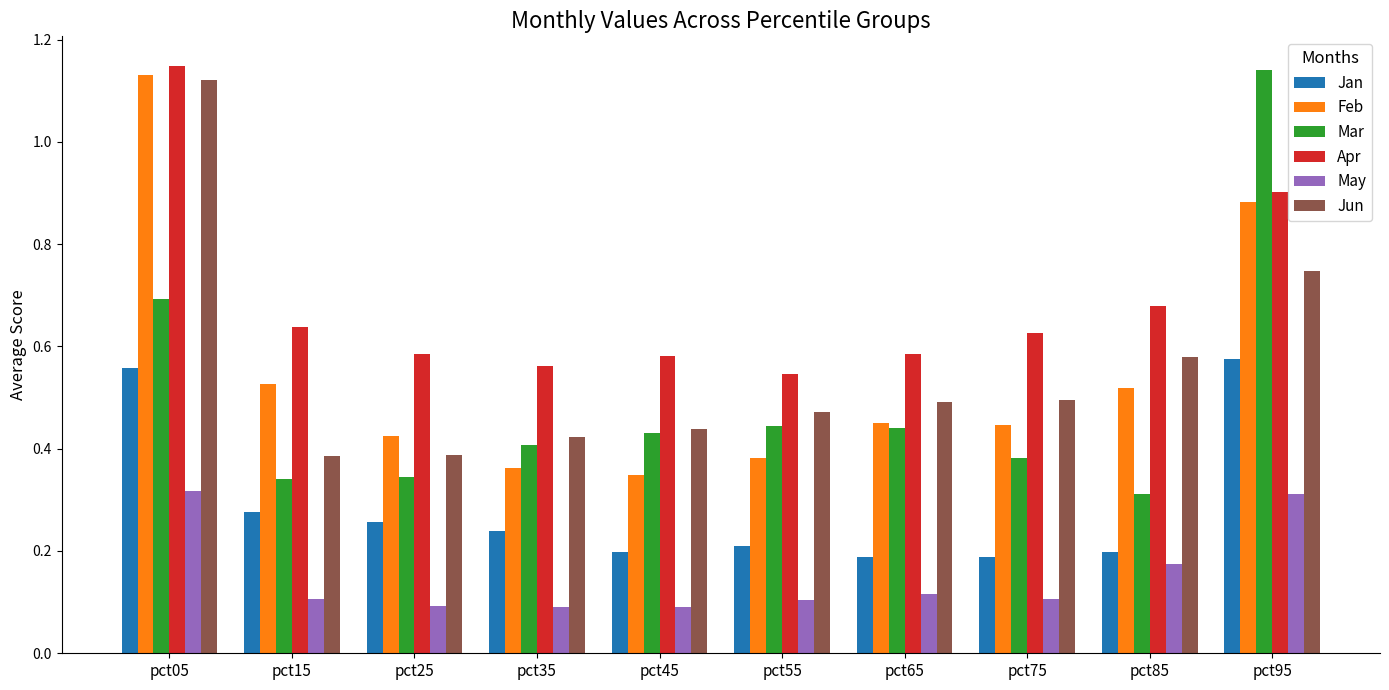

Which series changed the most between pct45 and pct95?

Mar